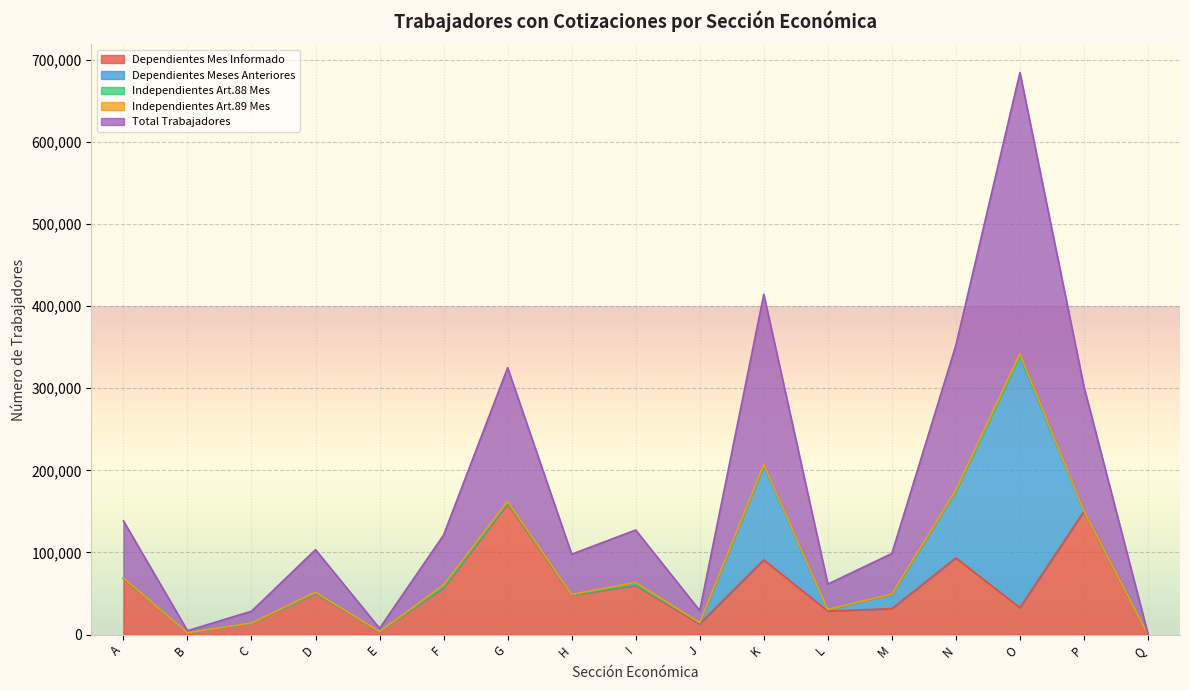

Does the chart display data point markers on the line(s)?

No